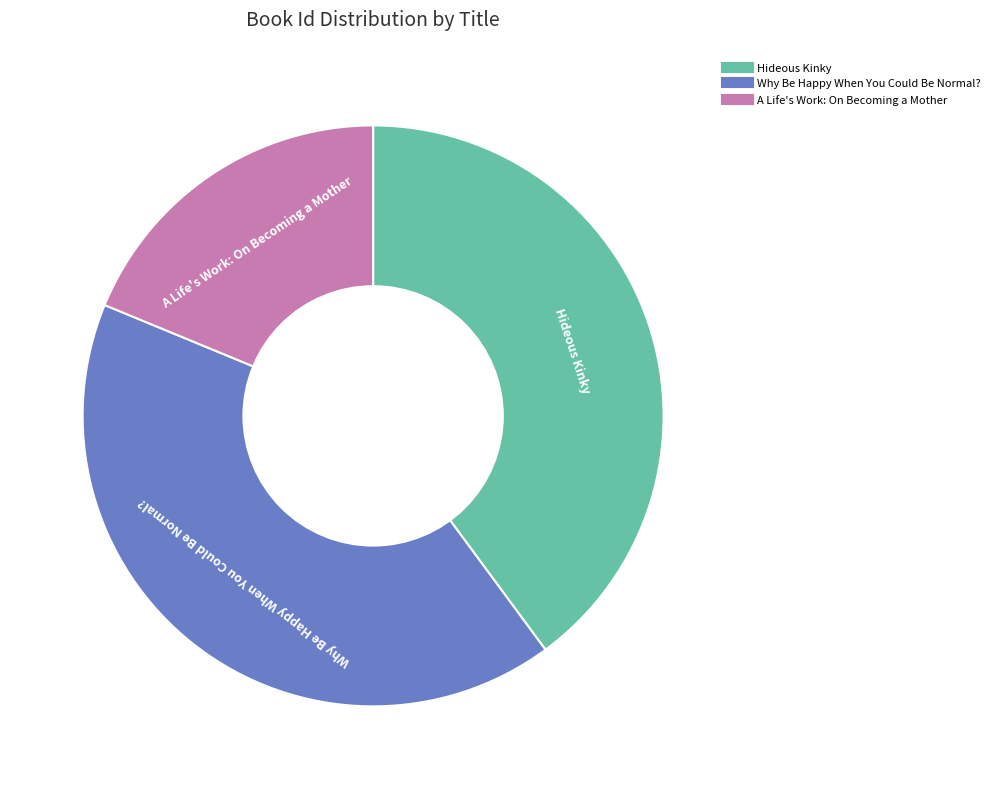

Approximately how many times larger is the value at A Life's Work: On Becoming a Mother compared to Hideous Kinky?

0.5